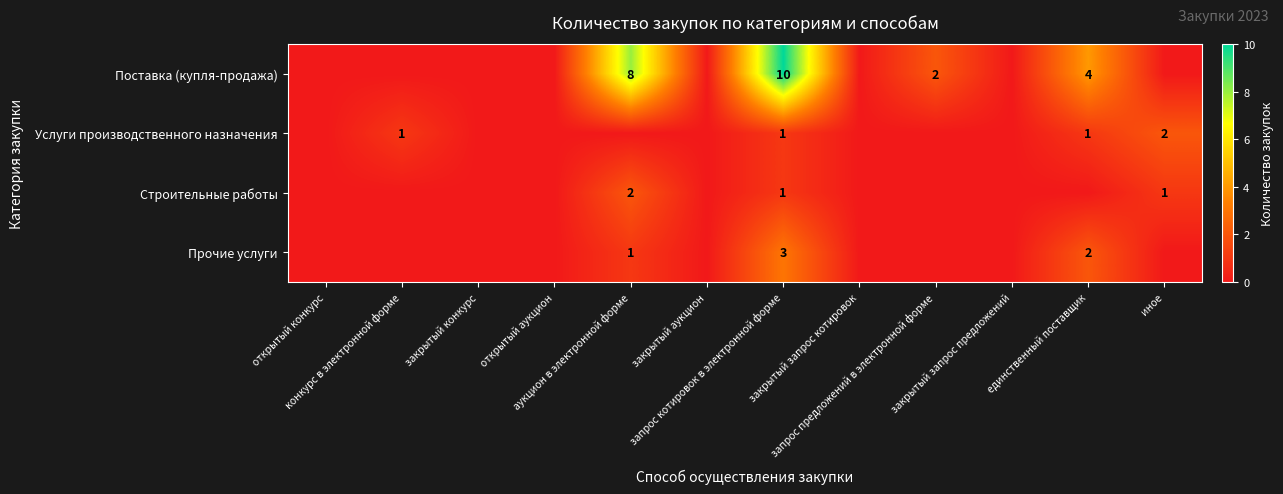

The value of Прочие услуги at закрытый аукцион is 0. True or false?

True